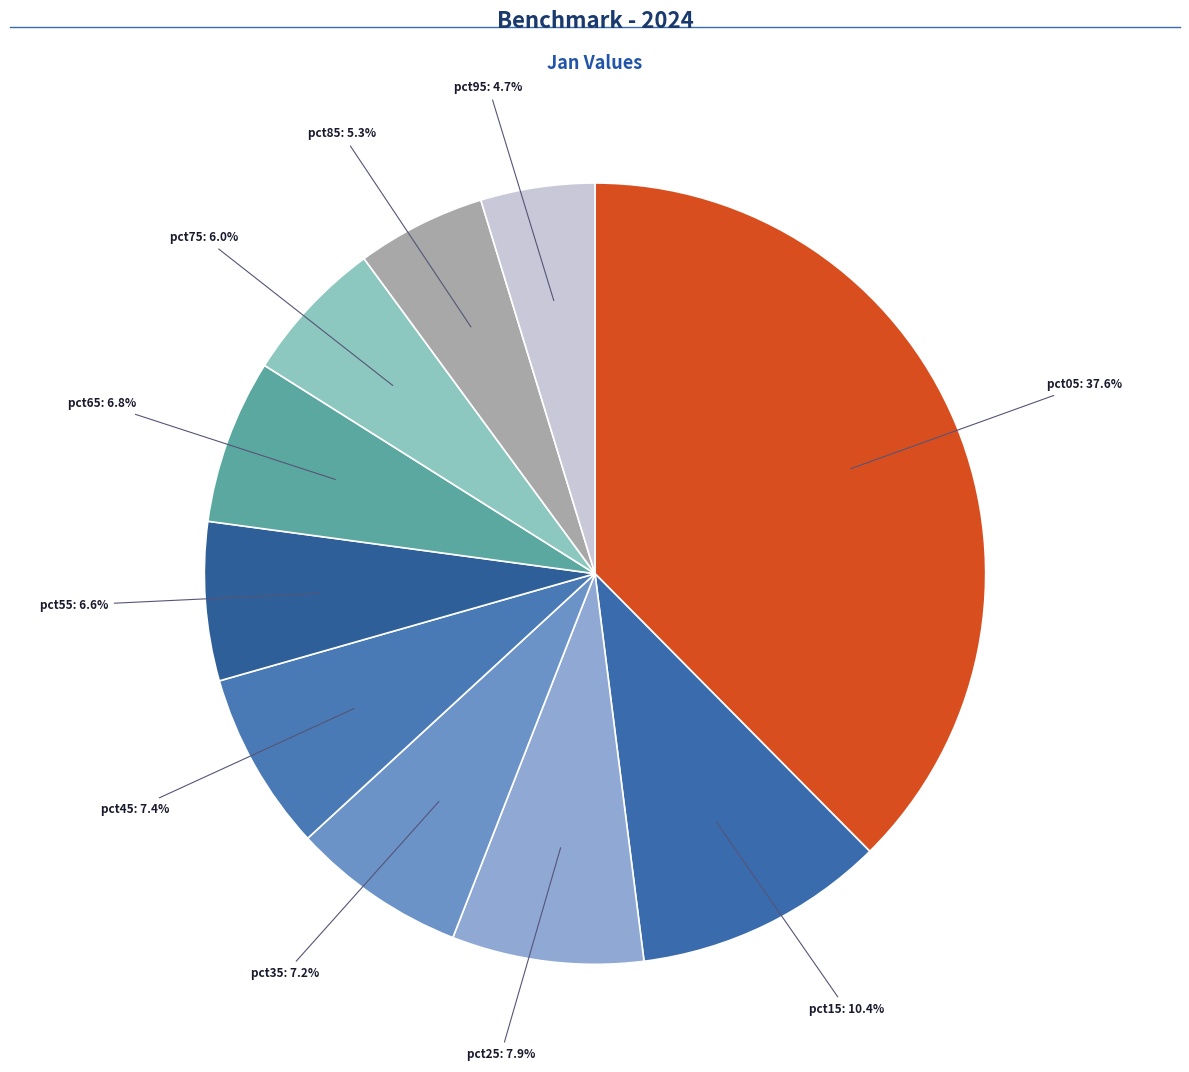

Which slice is the largest?

pct05